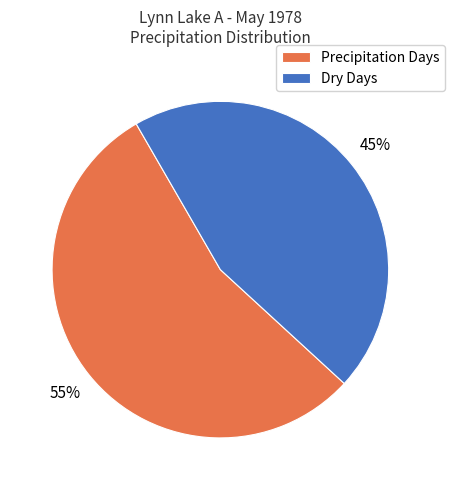

Count the number of slices in the pie.

2